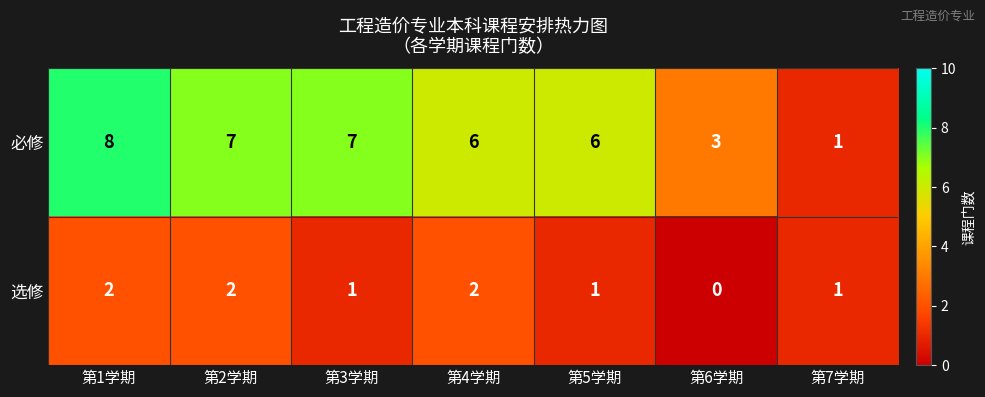

List the series in order of their overall mean, lowest first.

选修, 必修